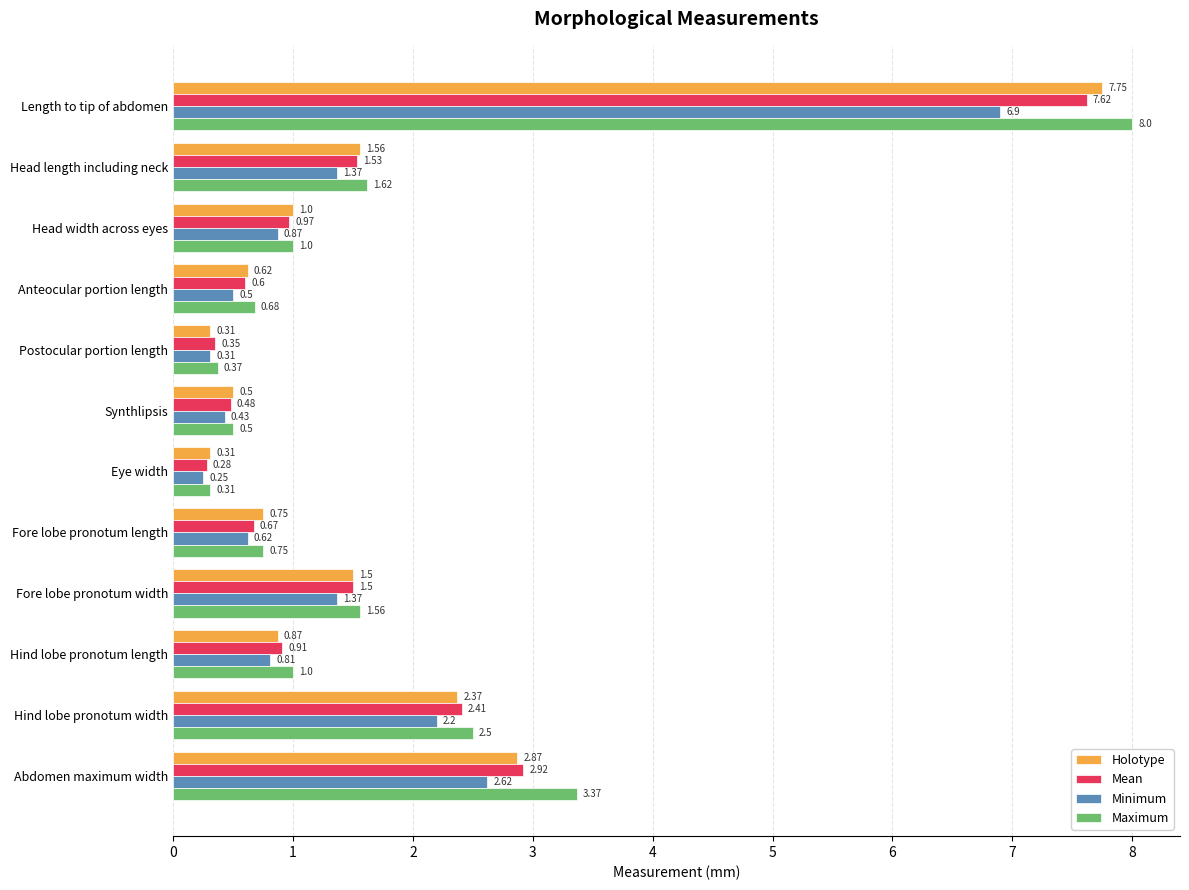

What is the maximum value shown in the chart?

8.0